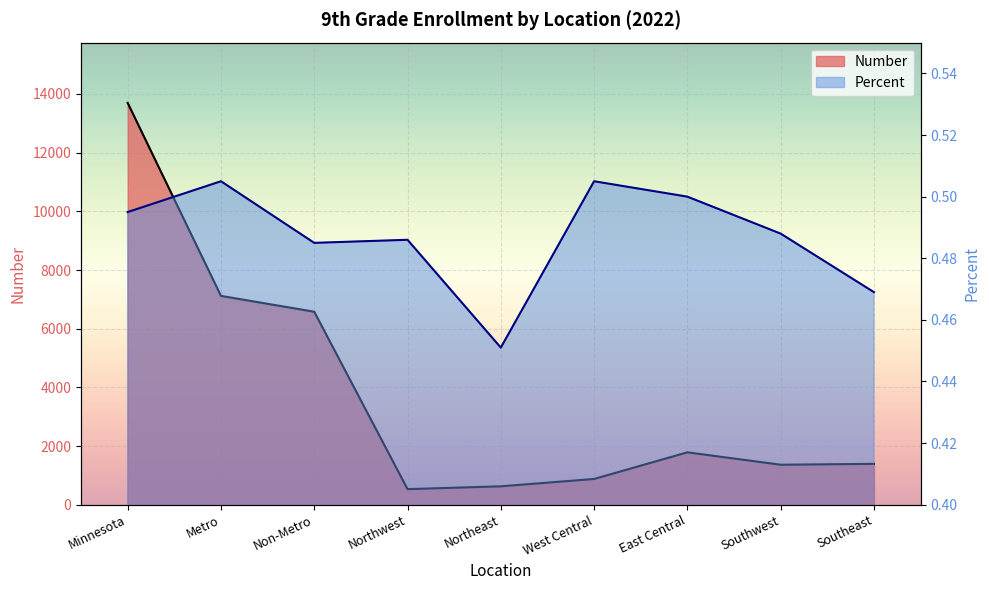

Where is Number nearest to the value 7113?

Metro